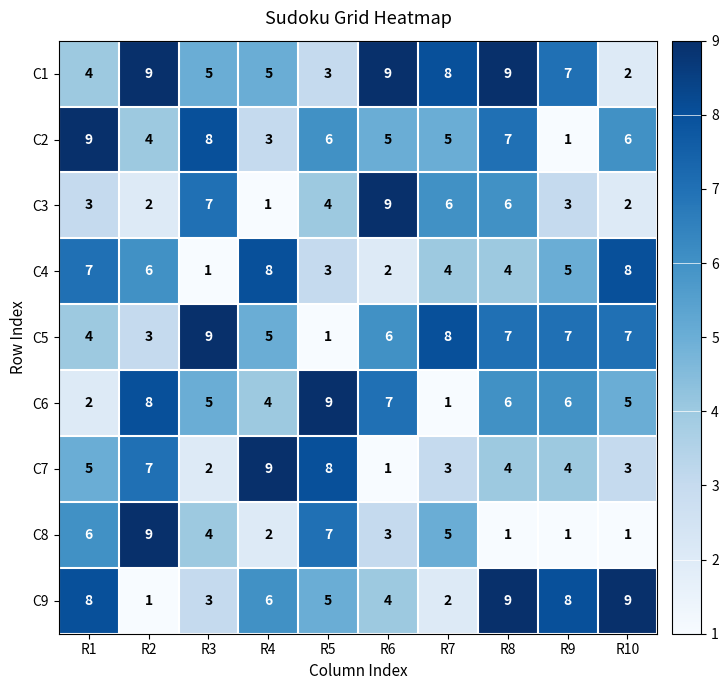

What is the spread (max minus min) of values at R1?

7